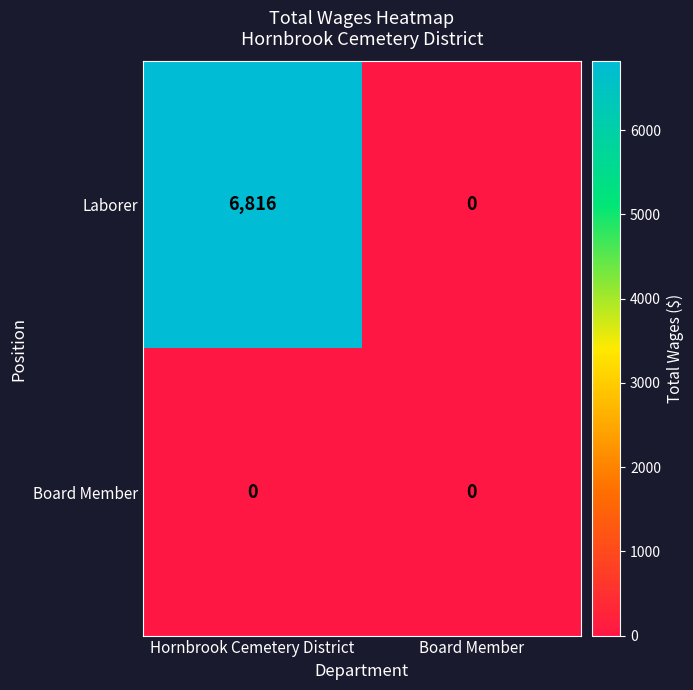

Which category has the lowest value in the Laborer series?

Board Member